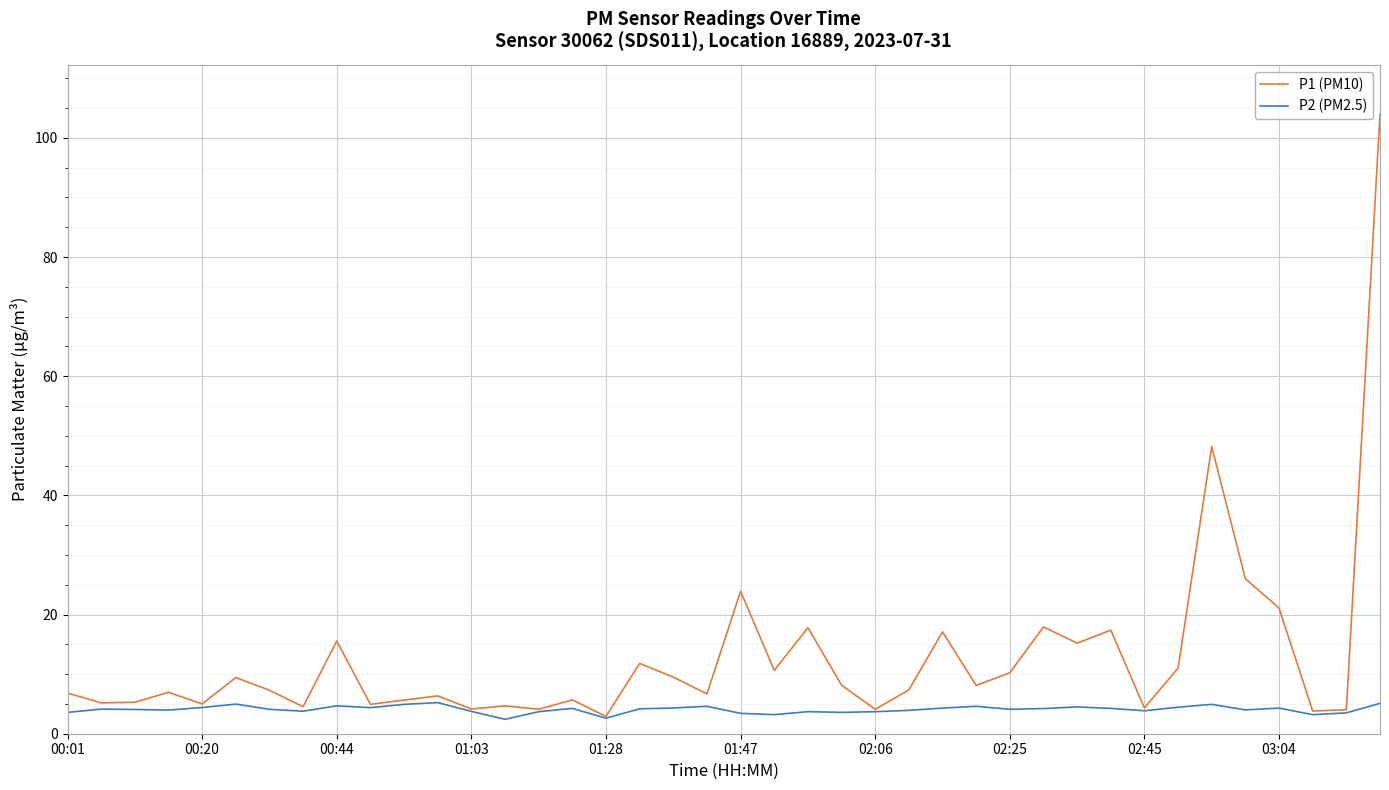

Which series has the largest range (max minus min)?

P1 (PM10)